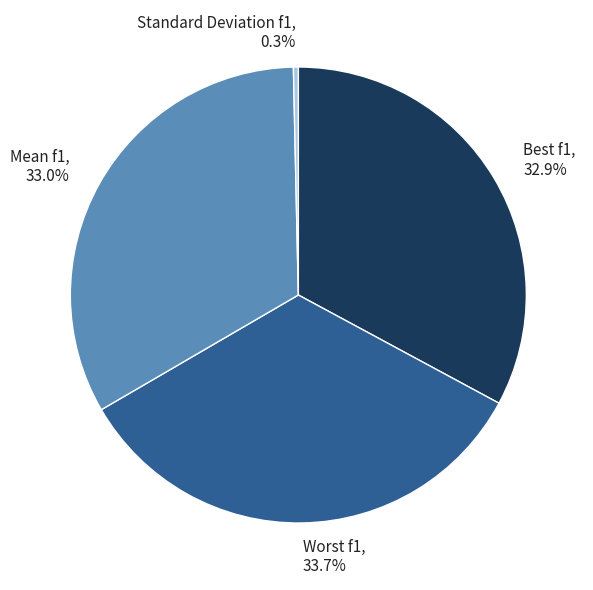

Which slice is the smallest?

Standard Deviation f1